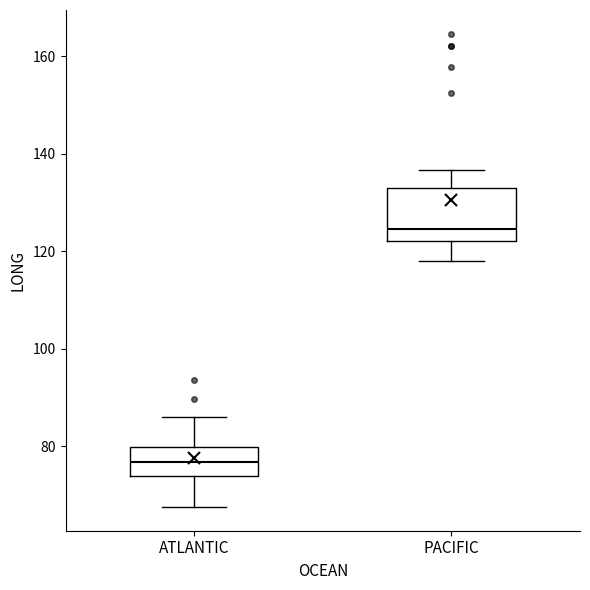

Where does the median line of the box for ATLANTIC sit on the y-axis? The values are not printed on the chart, so give them approximately, as read against the axis.

76